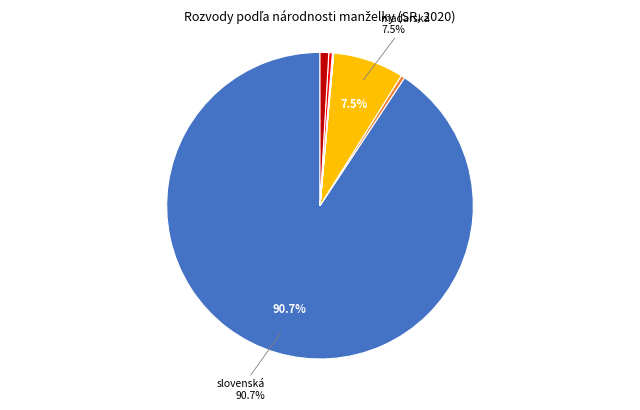

Is there a majority slice in this chart?

Yes